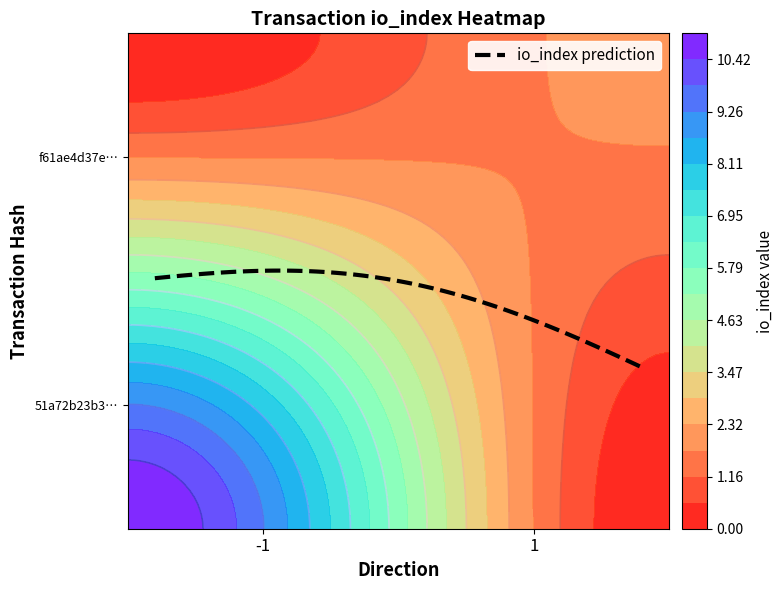

At io_index, list the series in order from largest to smallest.

51a72b23b330a11dbde0b7ac0b60ea1d3649dc9, f61ae4d37ec006afe862ab930b02ac268154e95